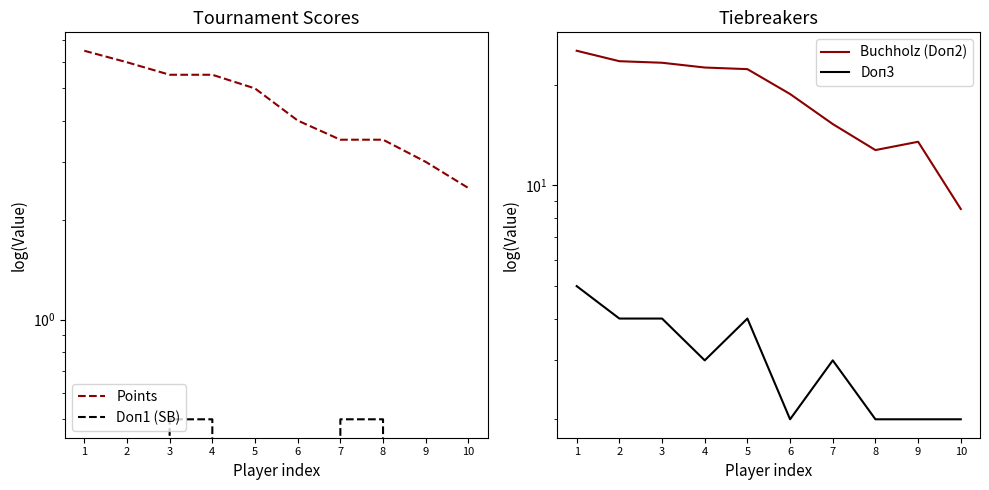

Which label corresponds to the largest value in the chart?

1